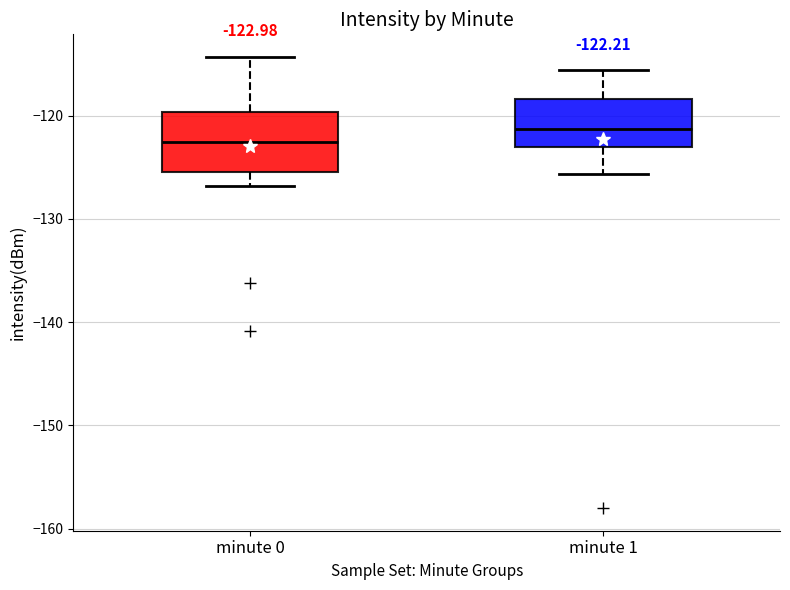

Which box's median line is the lowest?

minute 0